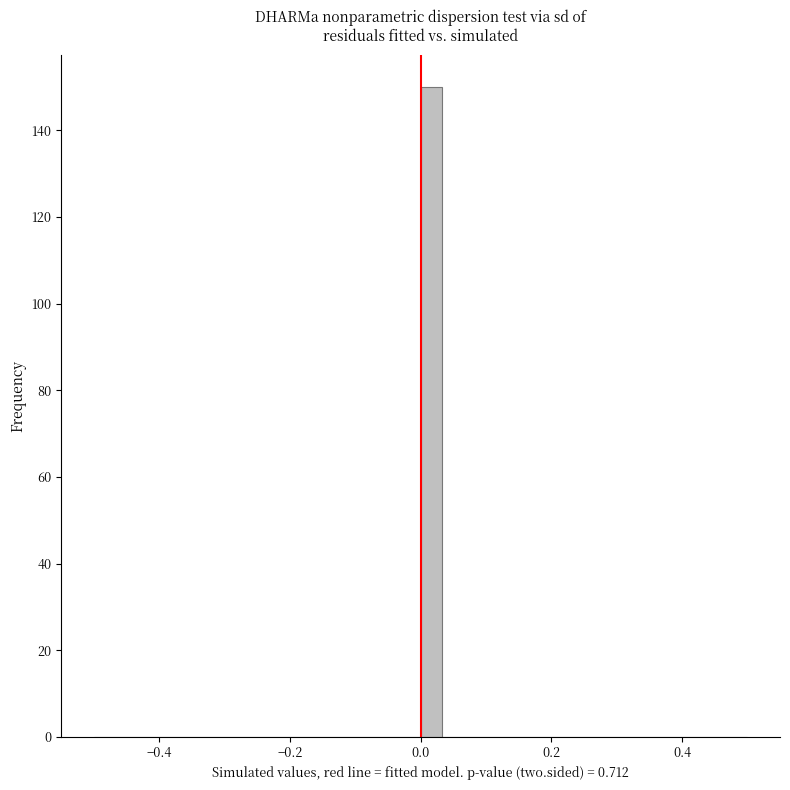

Around what value on the x-axis is the tallest bar? Give the approximate position of its centre, as read against the axis.

0.02